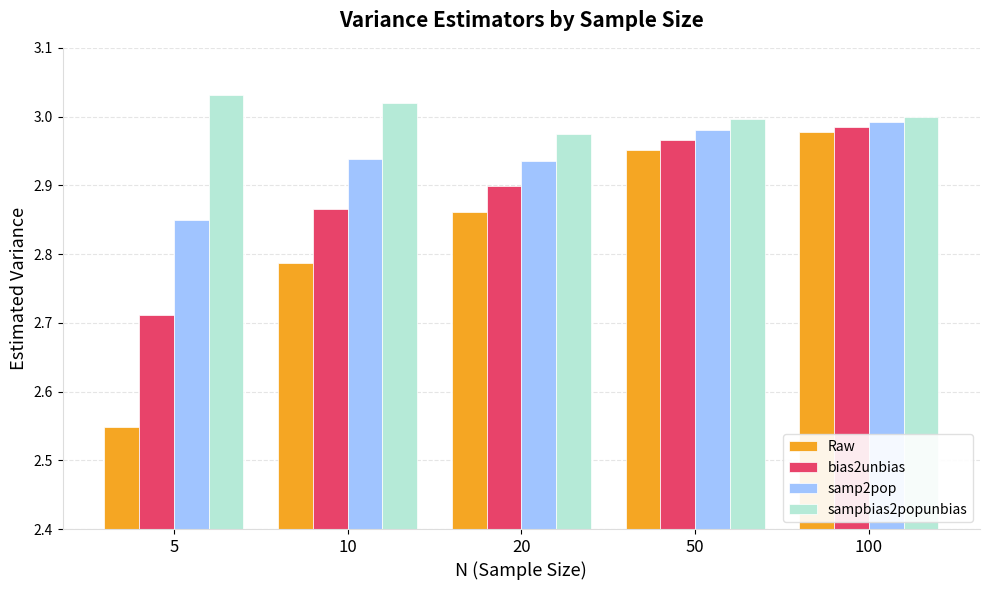

How many bars are there in total?

20